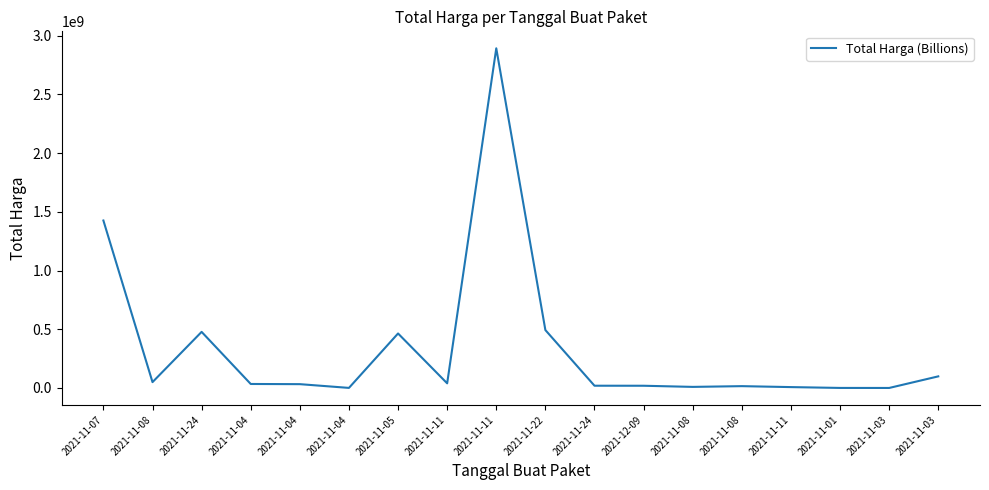

How many lines are shown in the chart?

1